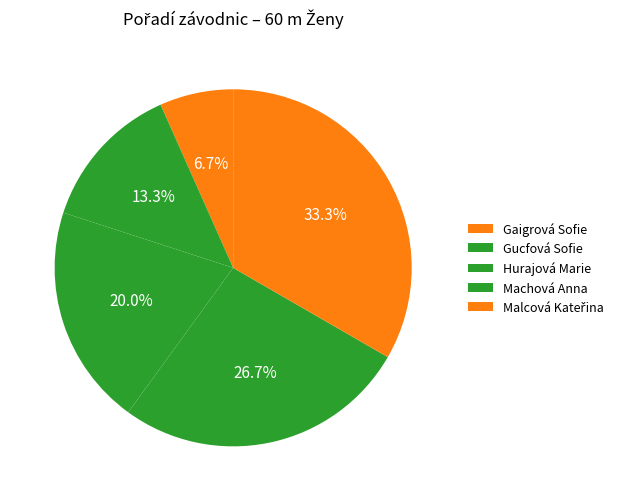

What percentage do Malcová Kateřina and Hurajová Marie together represent?

53.3%